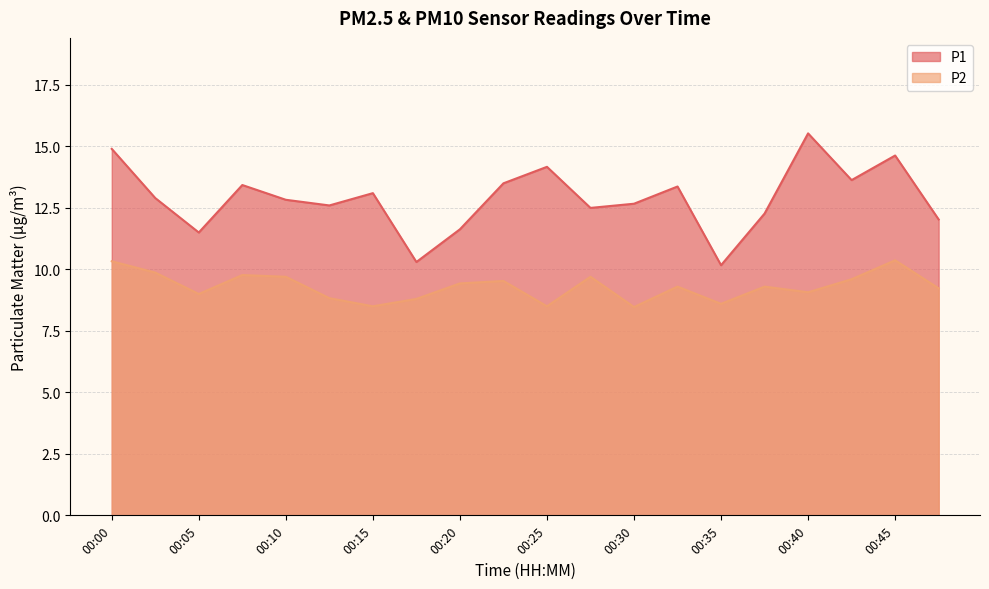

List the series in order of their peak value, lowest first.

P2, P1